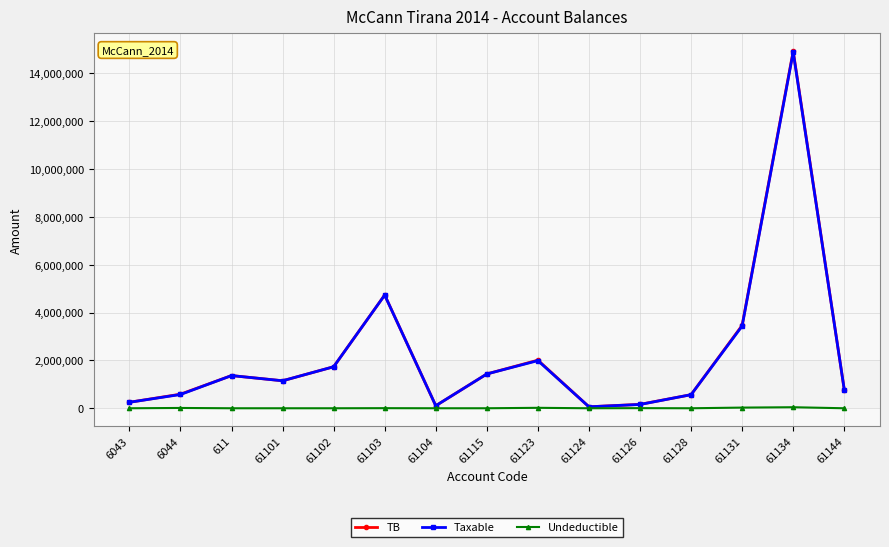

What is the greatest value displayed?

14931158.8